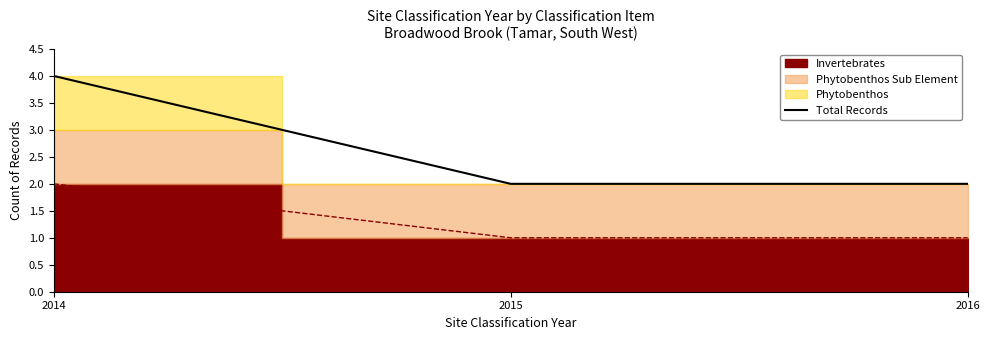

How many lines are shown in the chart?

1